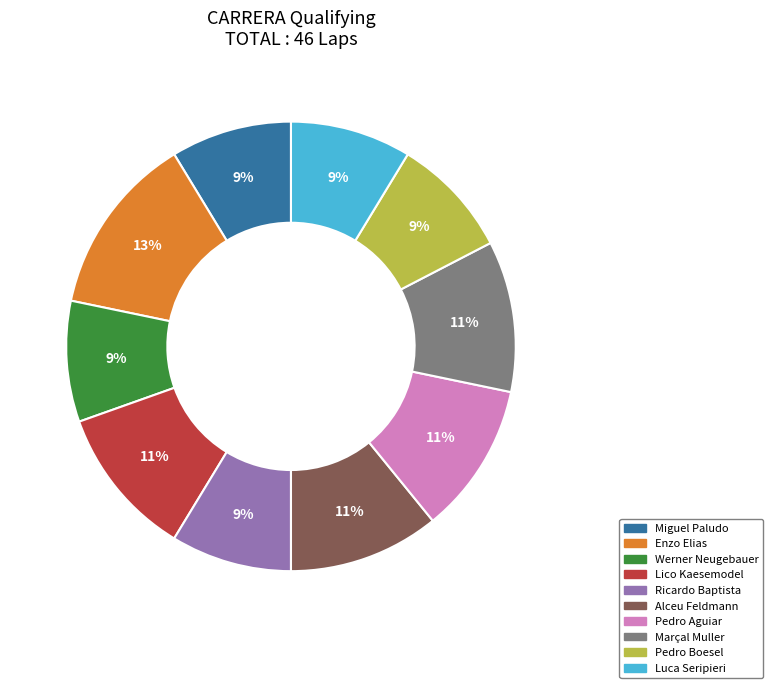

How many segments does this pie chart have?

10